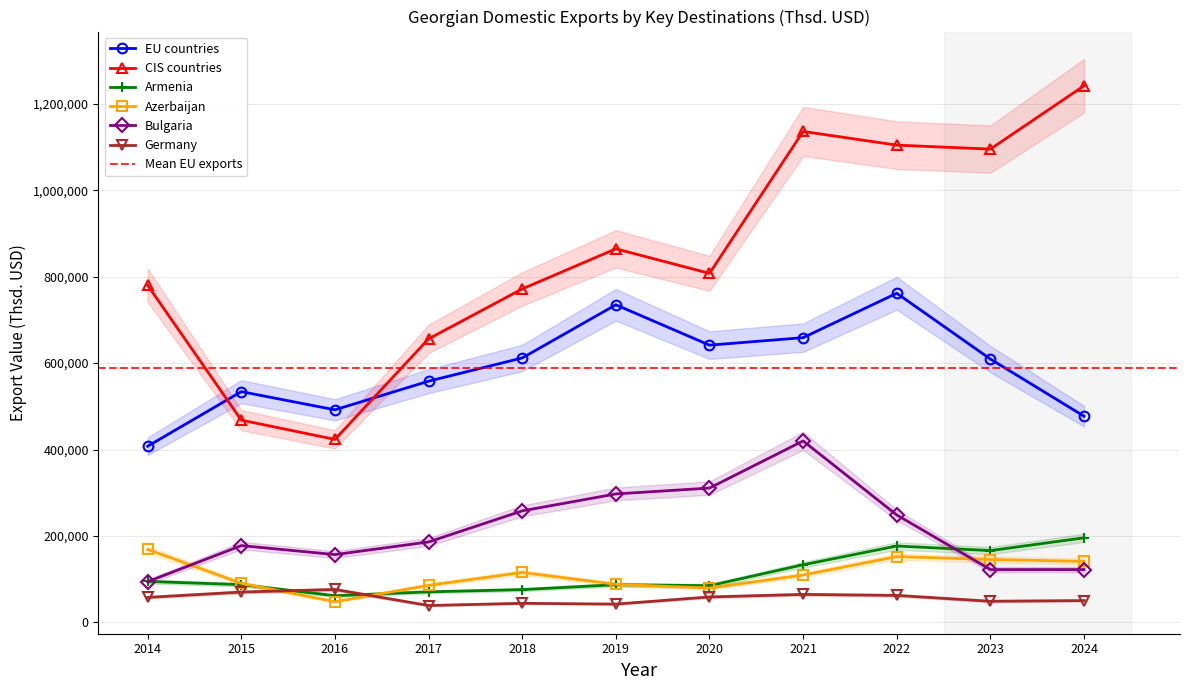

How many distinct data groups are displayed?

6